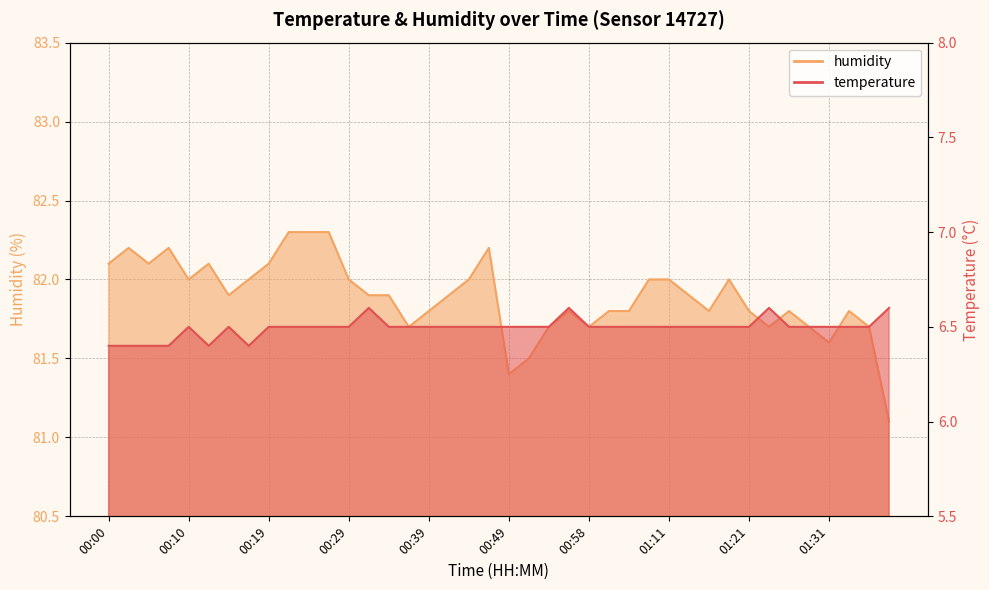

What is the value of the temperature point at the 8th from the left?

6.4